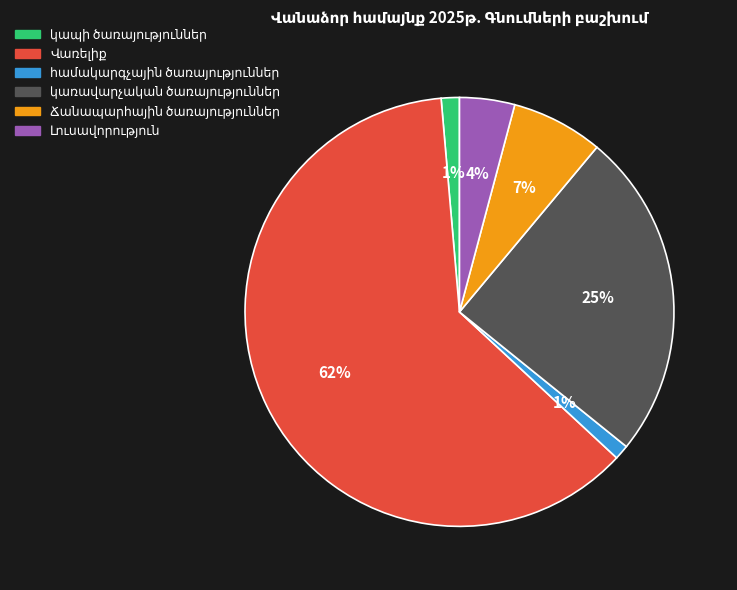

Is there a majority slice in this chart?

Yes